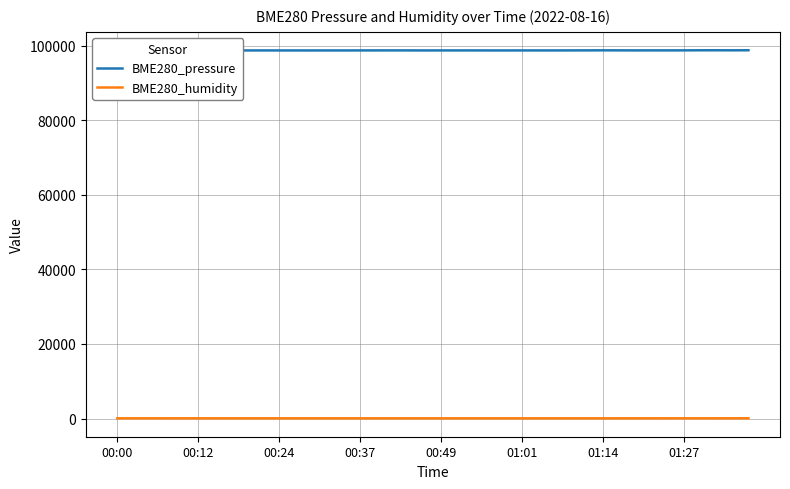

At which category does BME280_humidity reach its first local valley?

9